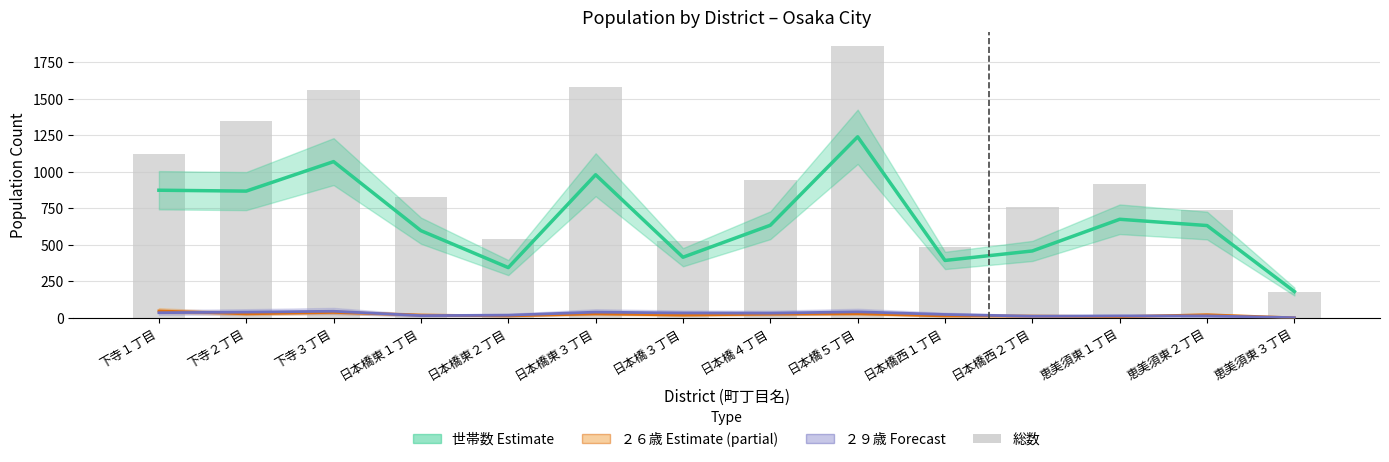

How many data points in 総数 are above 915?

6